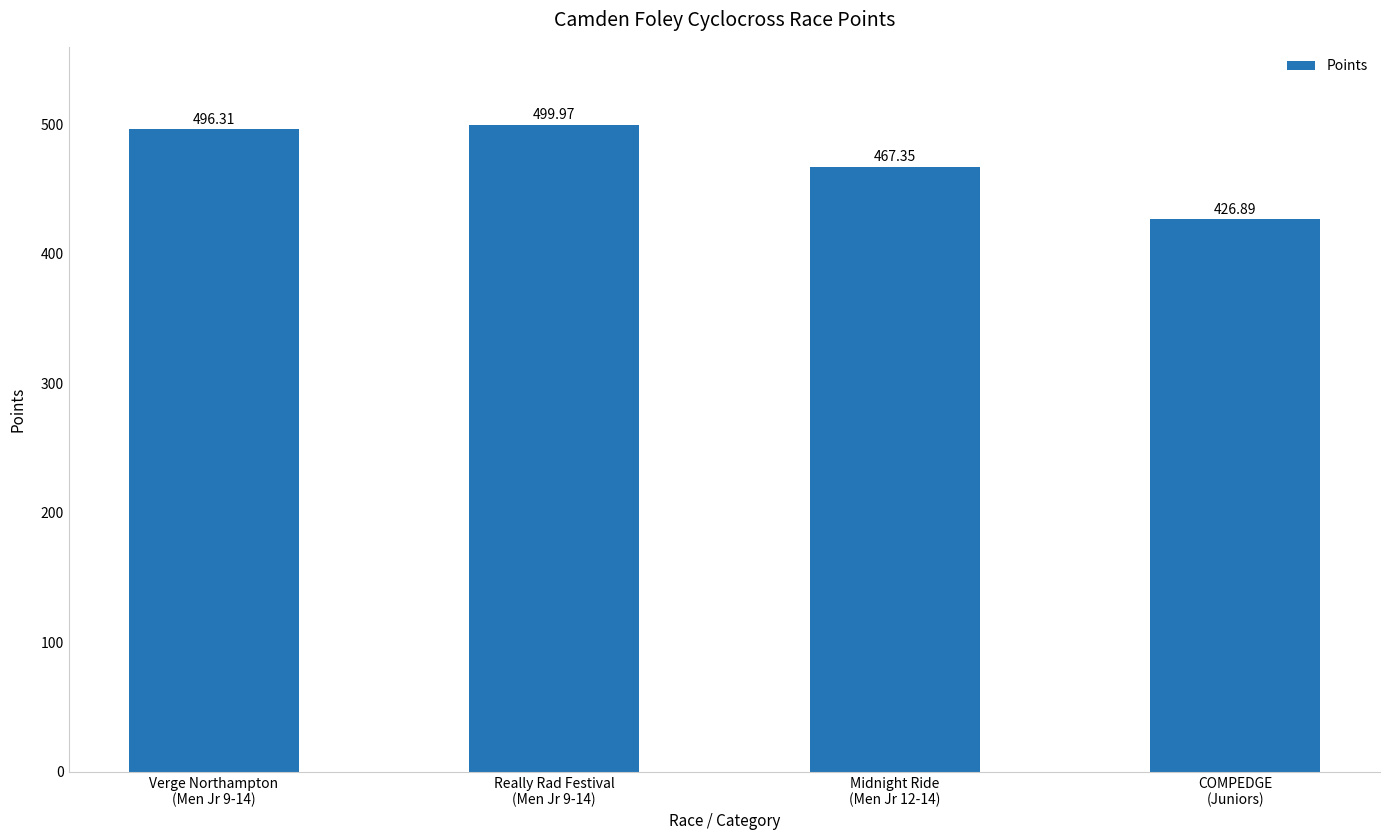

Between Midnight Ride
(Men Jr 12-14) and Really Rad Festival
(Men Jr 9-14), which is larger?

Really Rad Festival
(Men Jr 9-14)